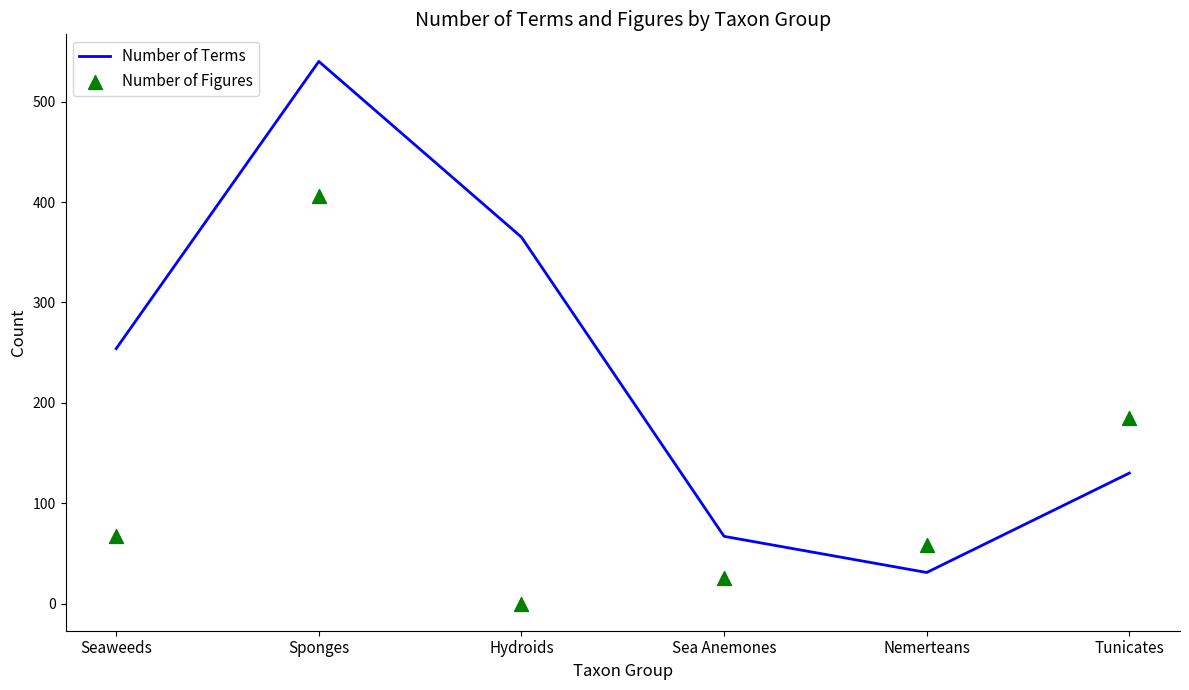

What are all the series names shown in the legend?

Number of Terms, Number of Figures